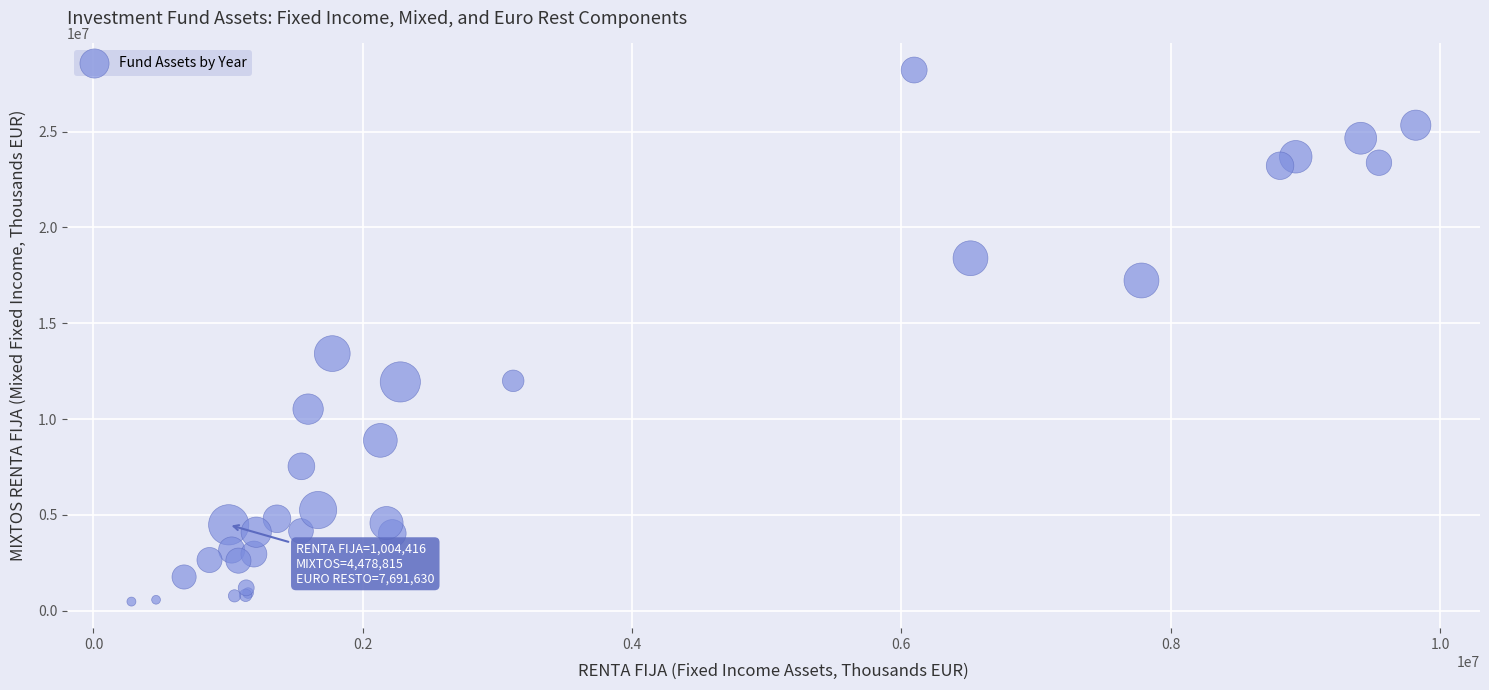

What Y value in the scatter plot is closest to 14345569?

13416585